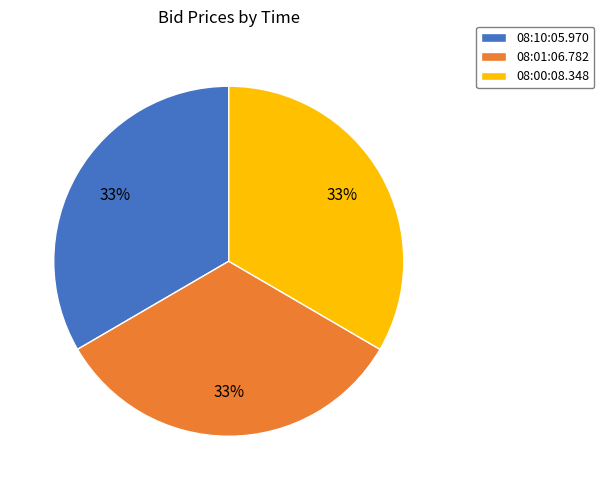

Is it true that 08:00:08.348 is 23% of the pie?

False